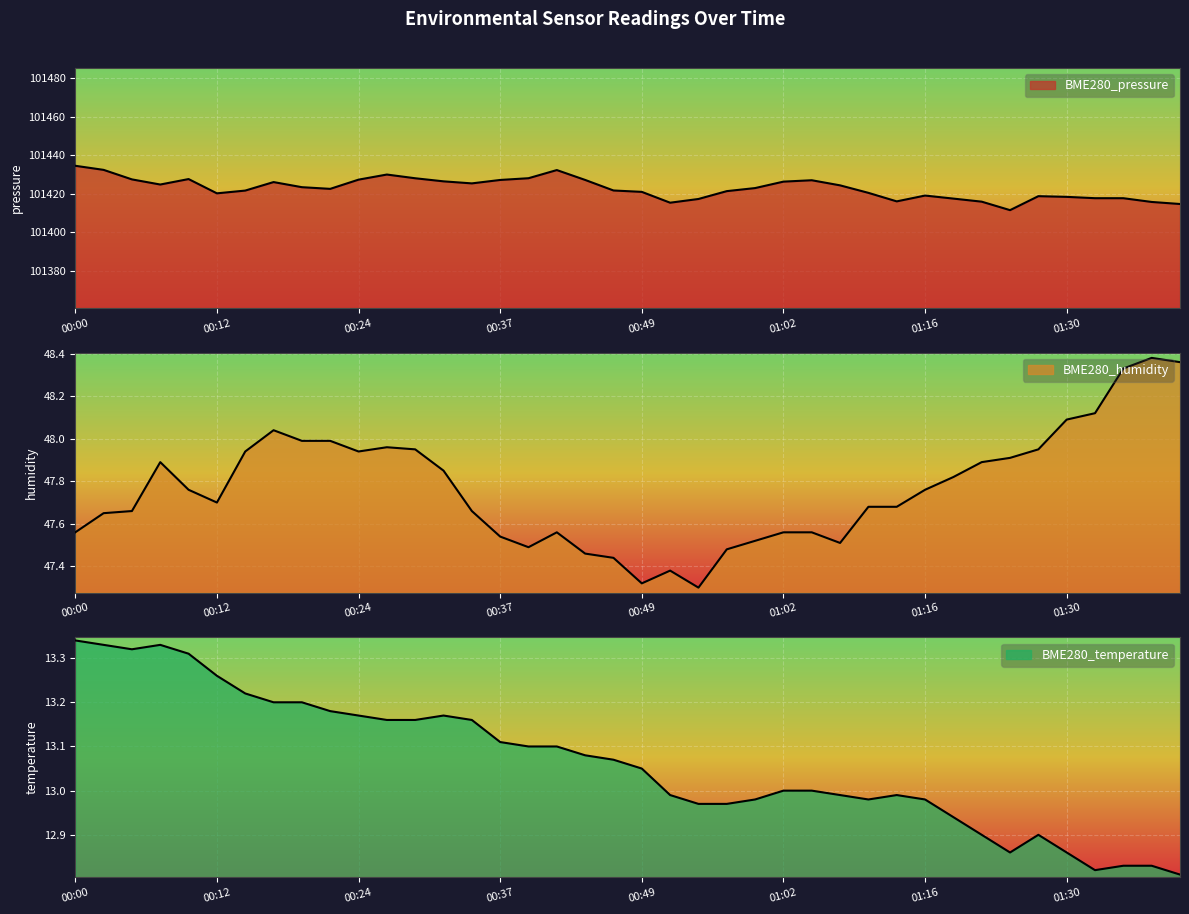

List the labels in order of BME280_pressure value, smallest first.

01:24, 01:40, 00:52, 01:38, 01:21, 01:13, 00:54, 01:19, 01:35, 01:33, 01:30, 01:28, 01:16, 00:12, 01:10, 00:49, 00:57, 00:15, 00:47, 00:22, 00:59, 00:20, 01:07, 00:07, 00:34, 00:17, 01:02, 00:32, 01:04, 00:37, 00:44, 00:24, 00:05, 00:10, 00:29, 00:39, 00:27, 00:42, 00:02, 00:00